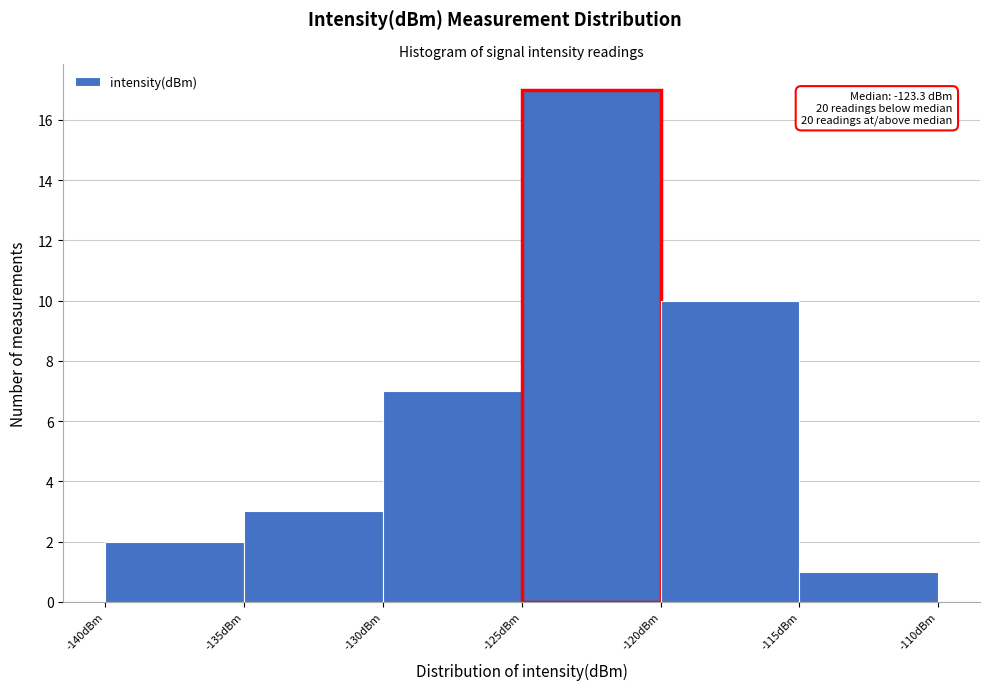

Which range on the x-axis has the tallest bar?

-125 to -120